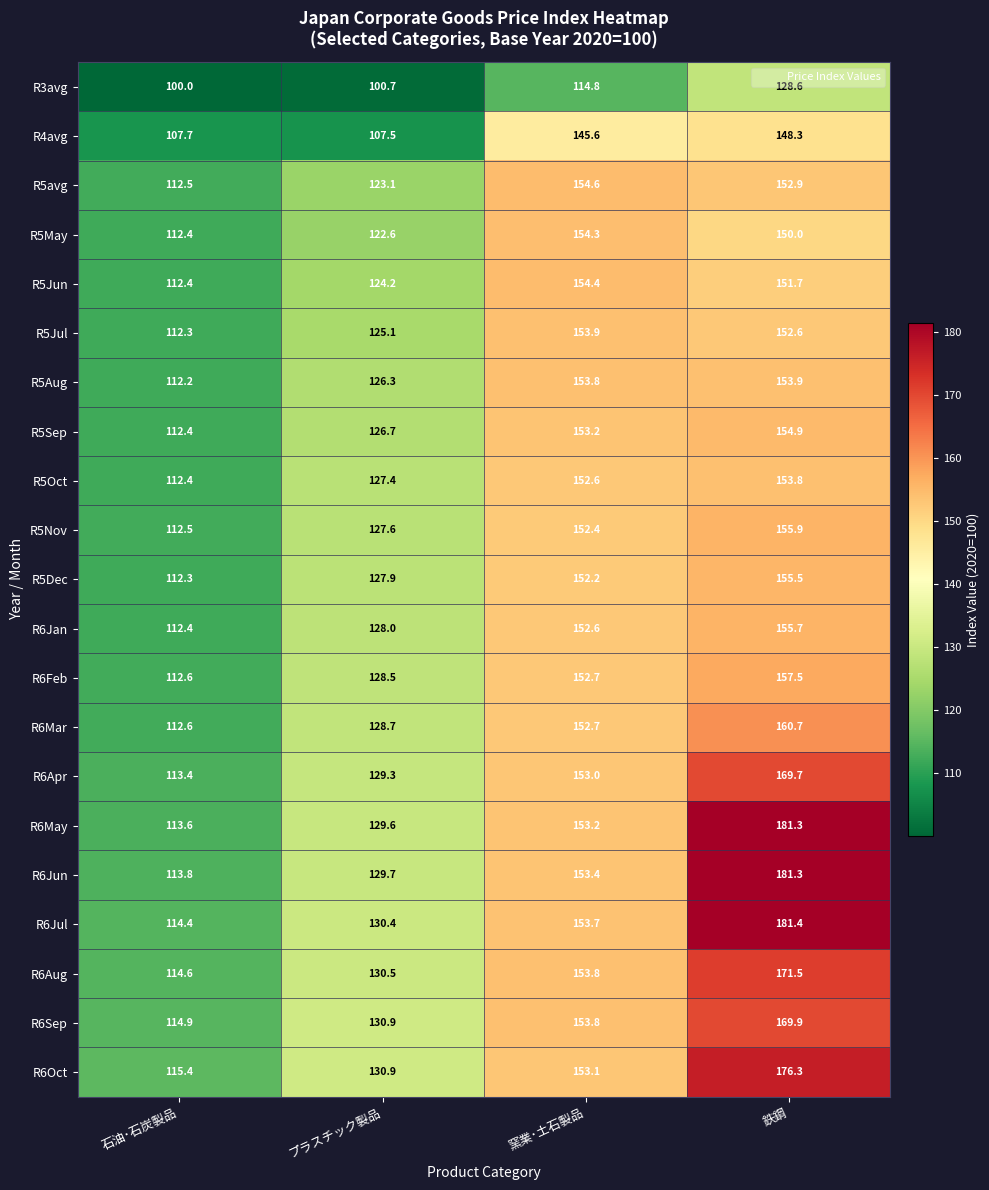

Which series changed the most between 石油･石炭製品 and 窯業･土石製品?

R5avg